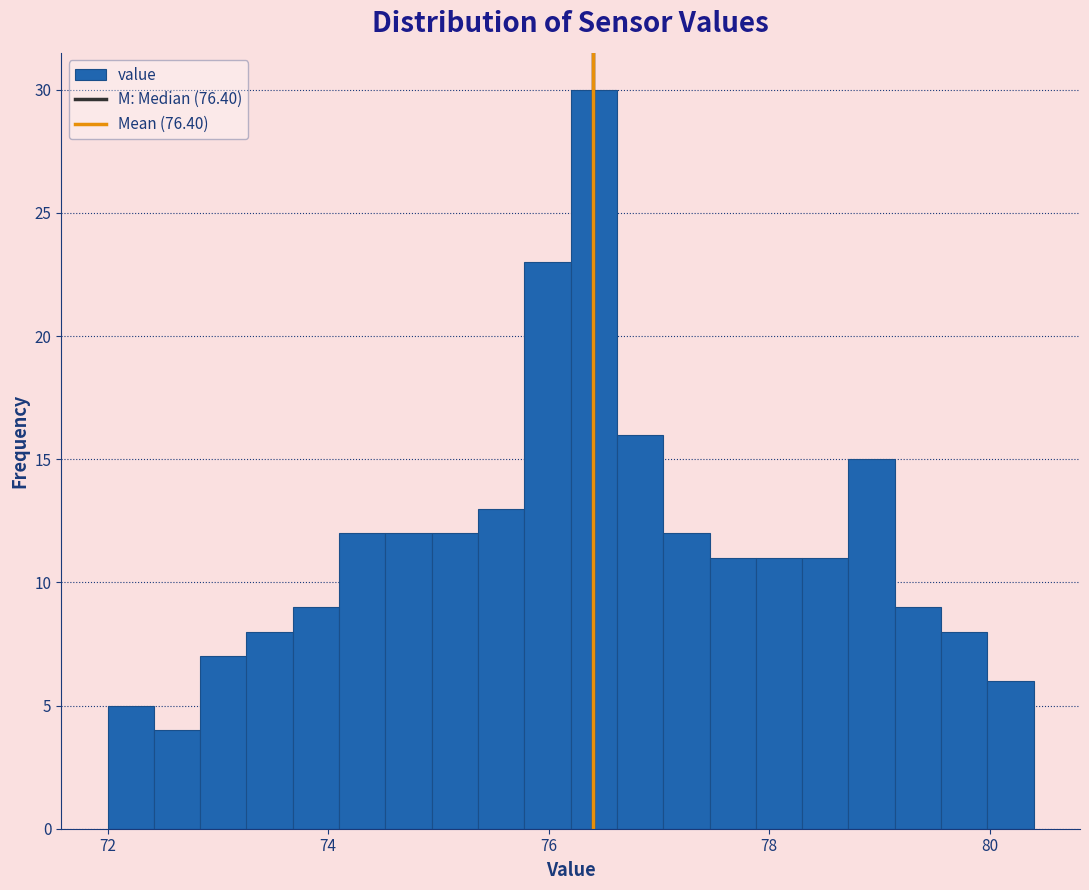

Read against the x-axis, roughly where is the centre of the tallest bar?

76.4